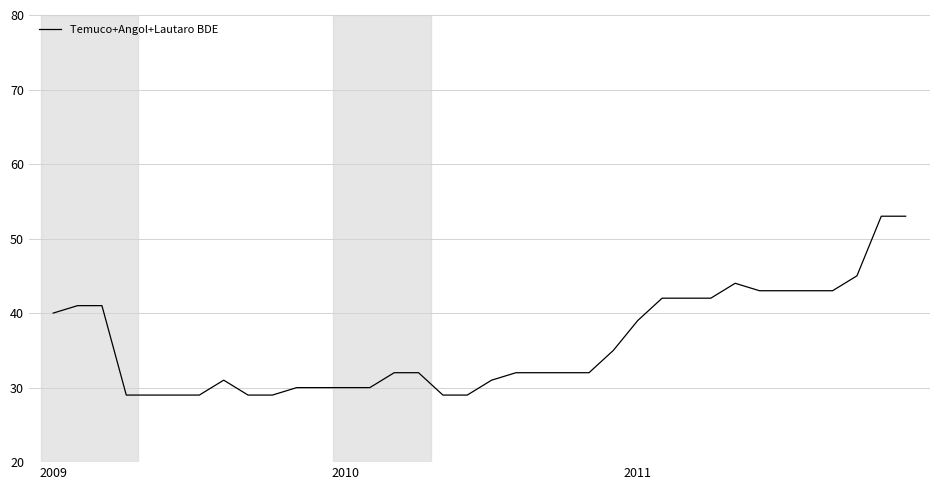

What is the difference between the maximum and minimum values?

24